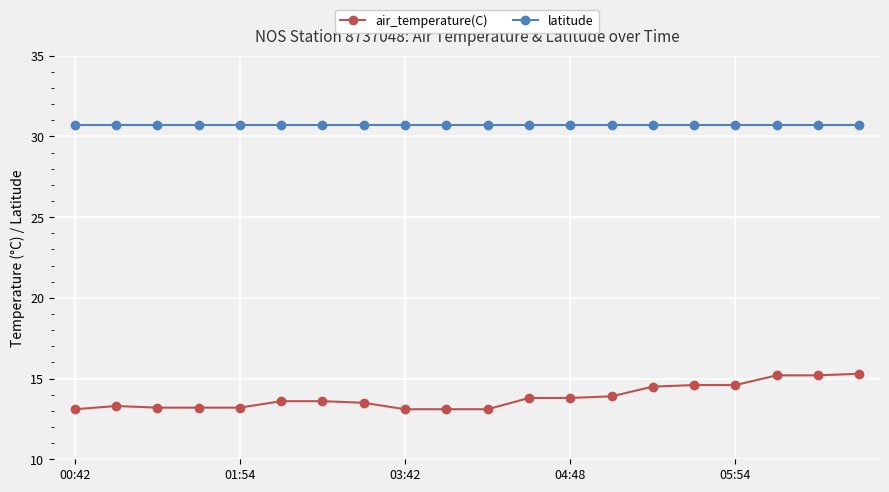

What is the value of the latitude point at the 17th from the left?

30.7